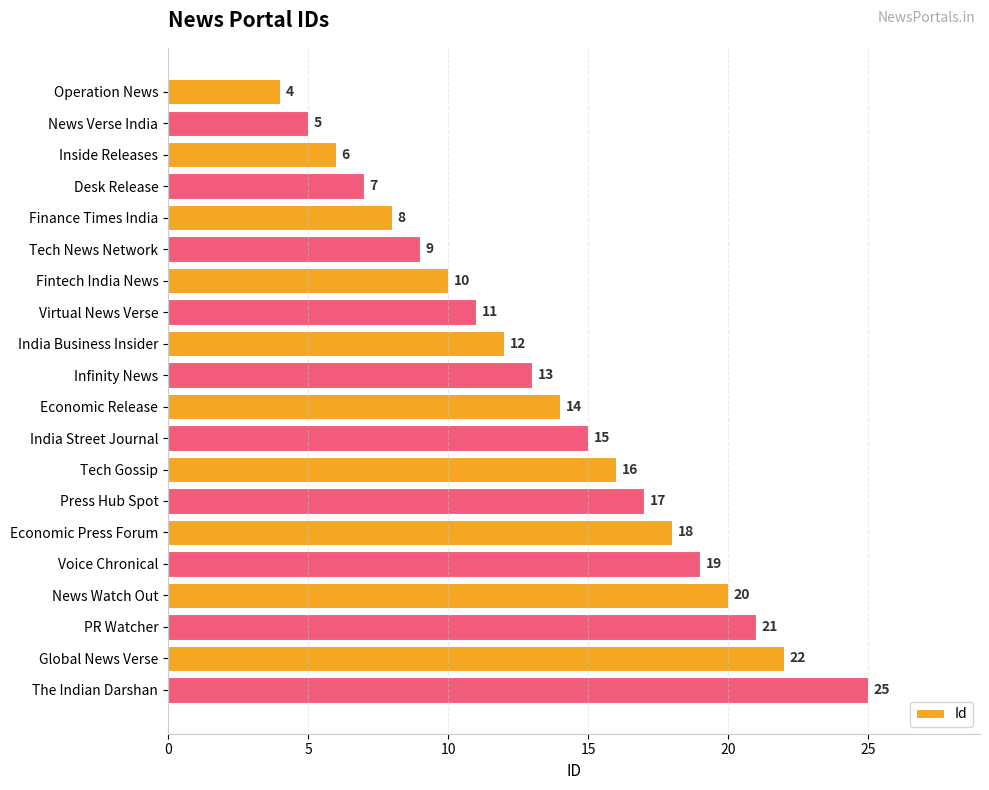

What is the average value?

14